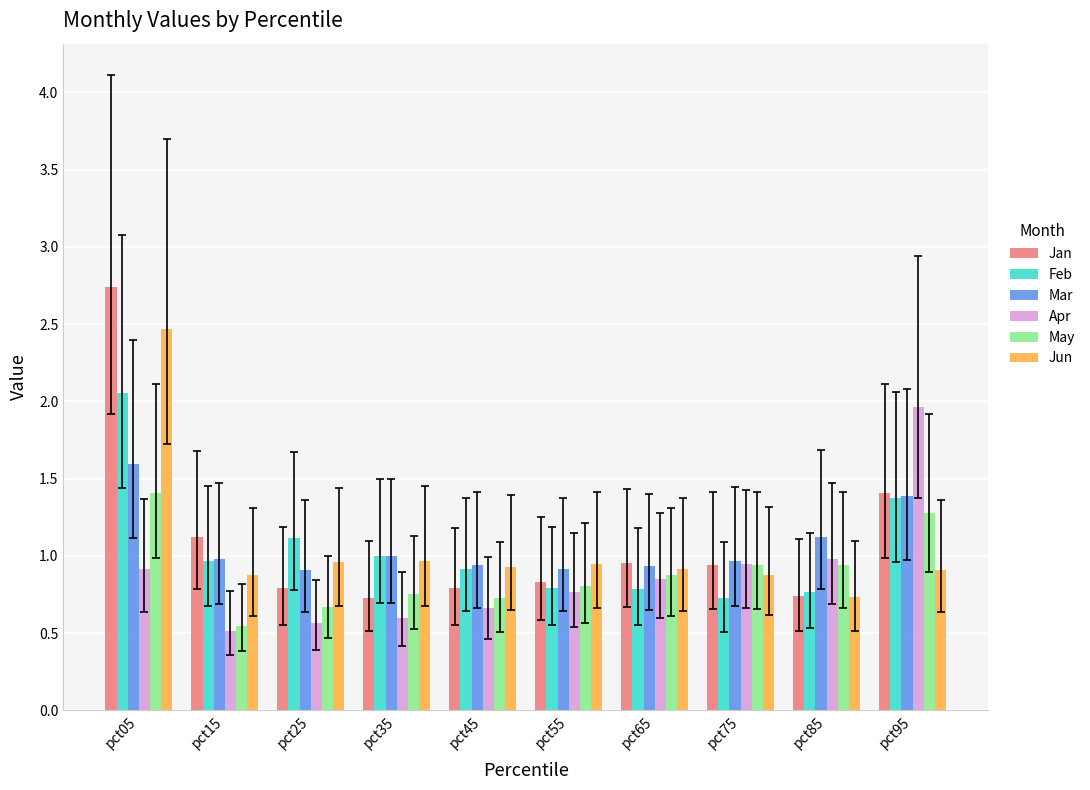

How many distinct data groups are displayed?

6